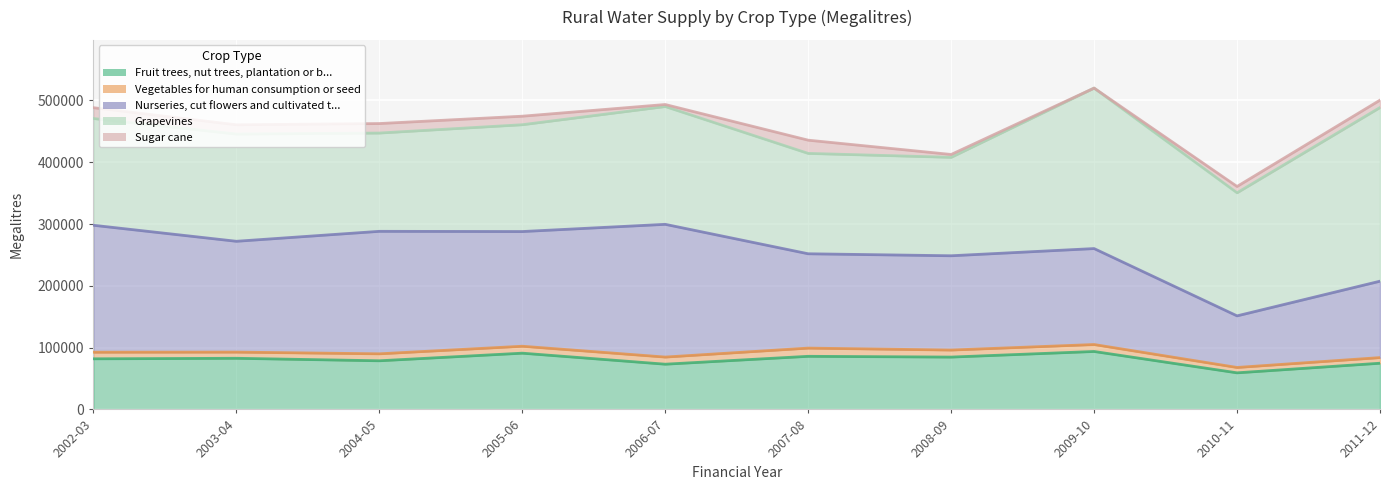

How many interior local valleys does the Vegetables for human consumption or seed series have?

3